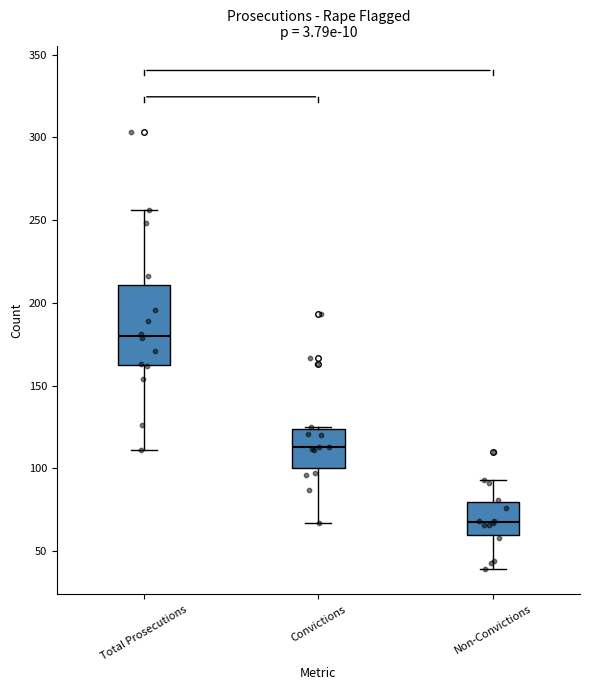

Which box's median line is the highest?

Total Prosecutions